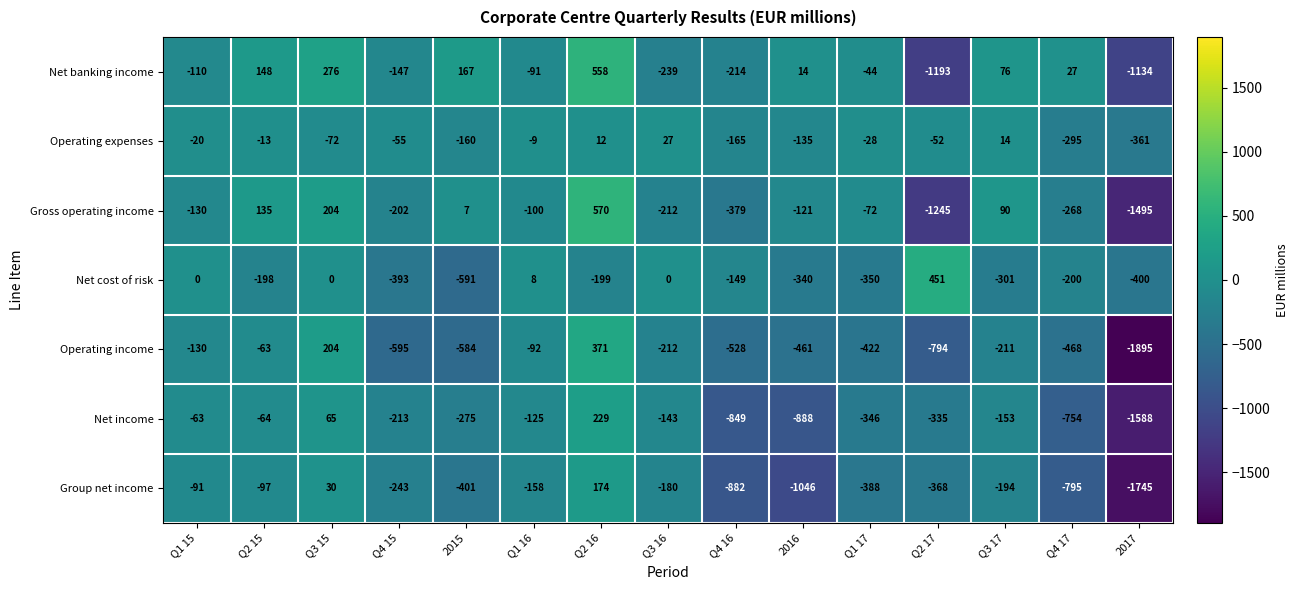

What is the sum of the Gross operating income values at Q1 15 and Q3 16?

-342